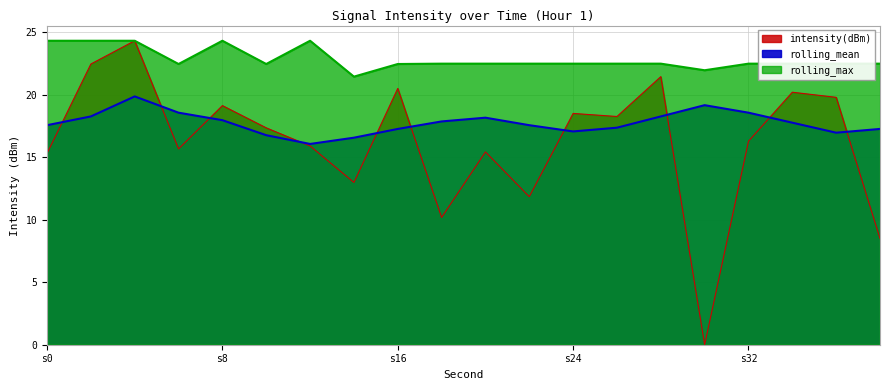

How many values in the rolling_max series are below 22?

2